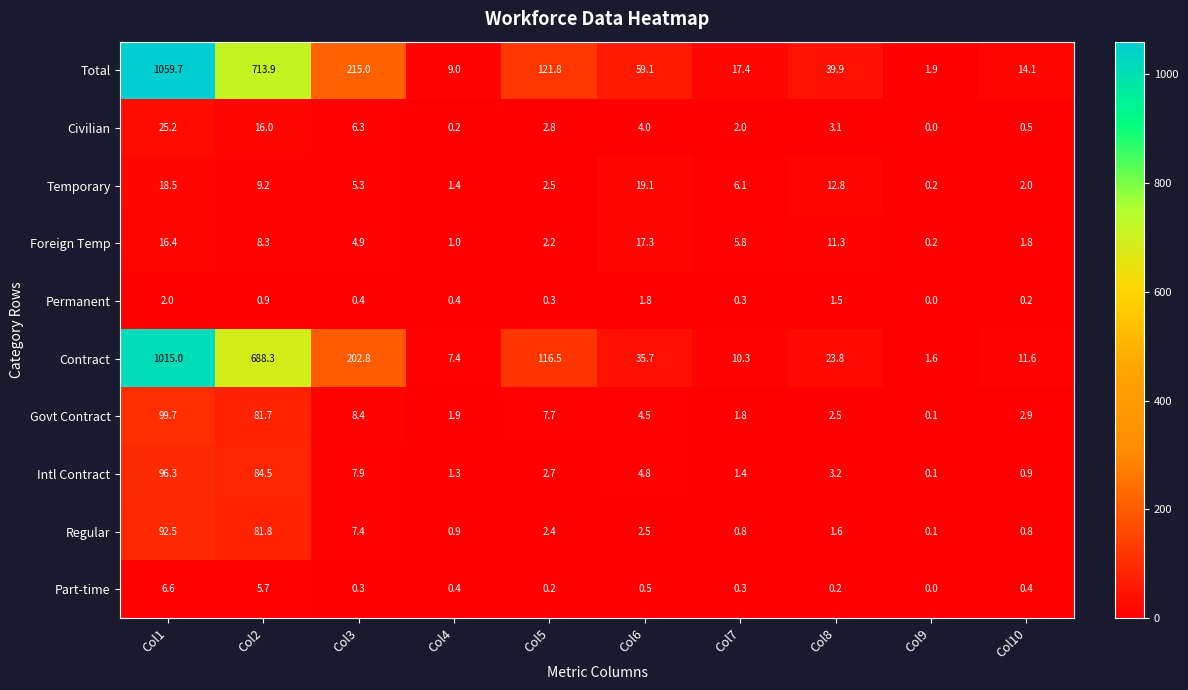

Which series has the widest spread of values?

Total